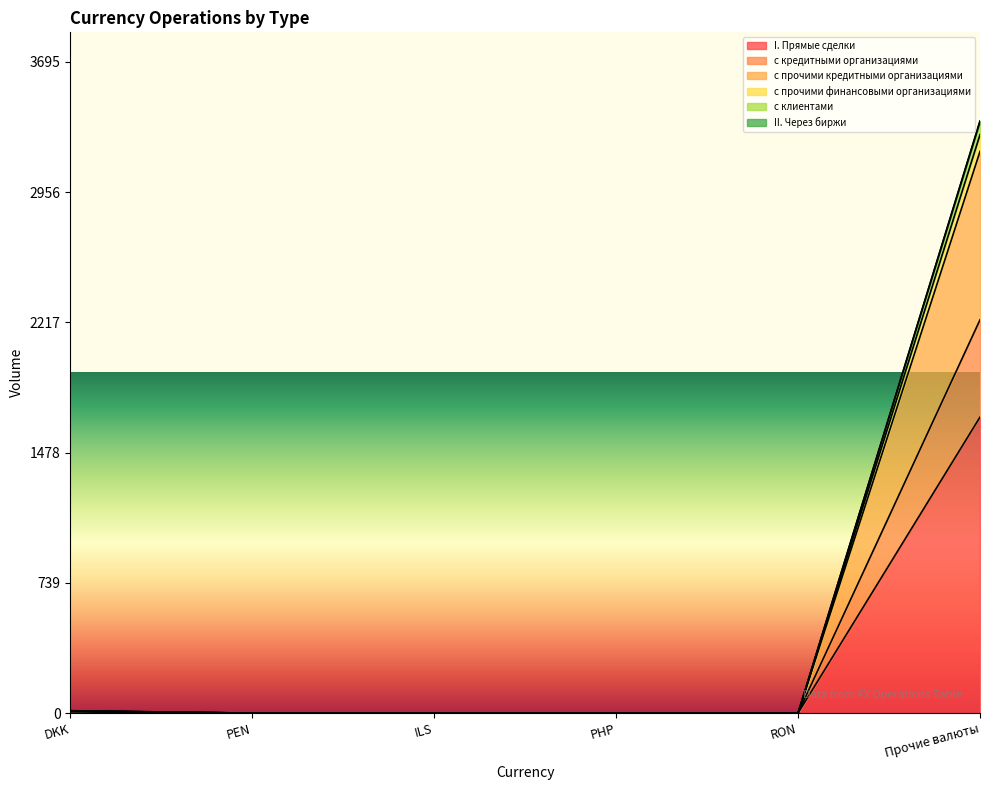

What position from the right is PEN?

5